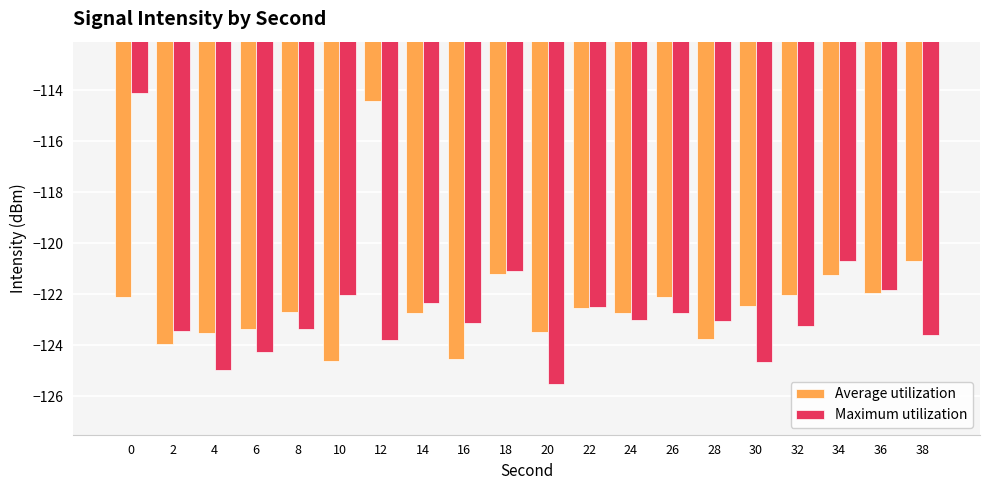

What is the value of the Average utilization bar at the 9th from the left?

-124.5